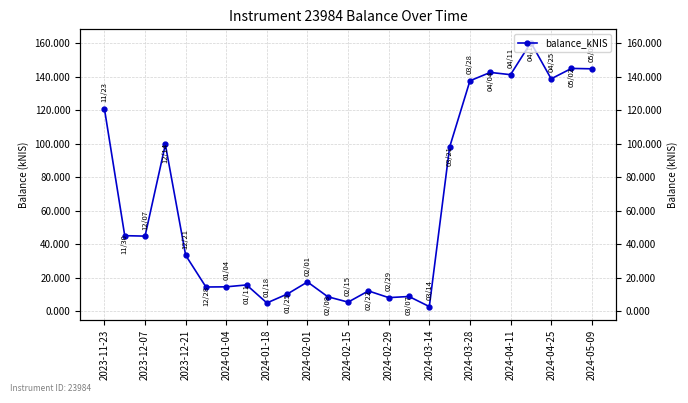

Reading right to left, extract all data points from this chart.

144.7	145.0	138.8	160.4	141.2	142.6	137.6	98.0	2.9	8.9	8.3	12.3	5.6	8.8	17.6	10.4	5.1	15.8	14.7	14.6	33.5	99.6	44.9	45.2	120.9